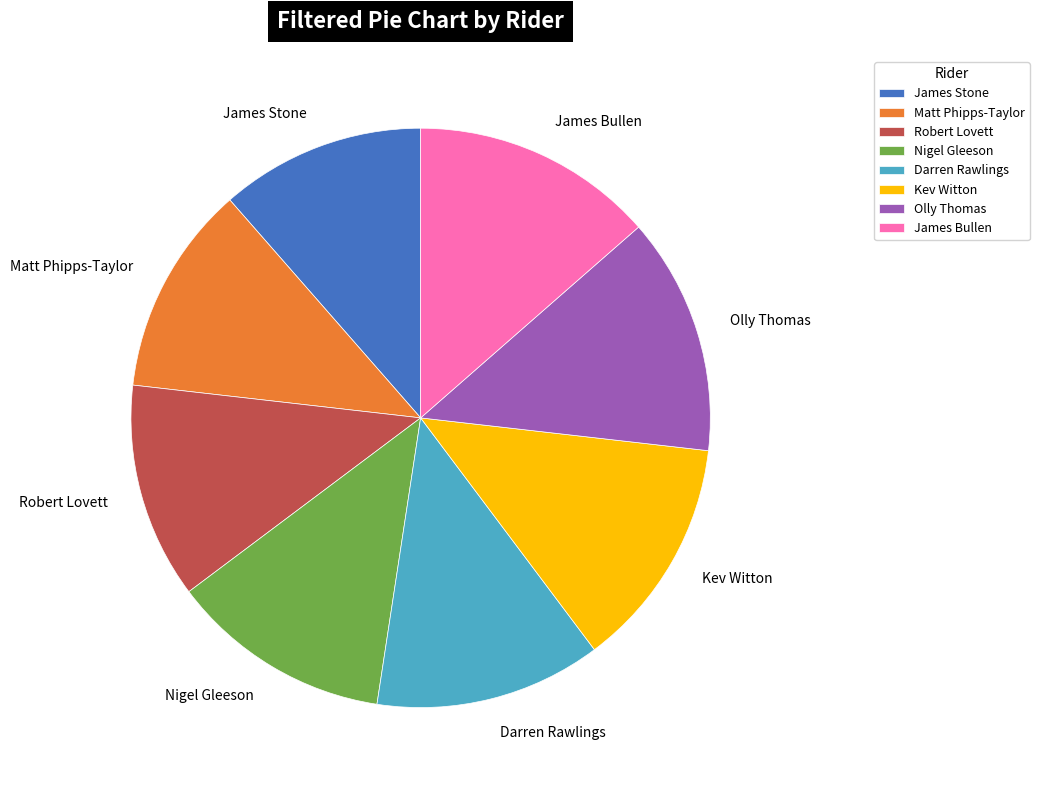

Do Olly Thomas and James Bullen together represent more than half of the pie?

No